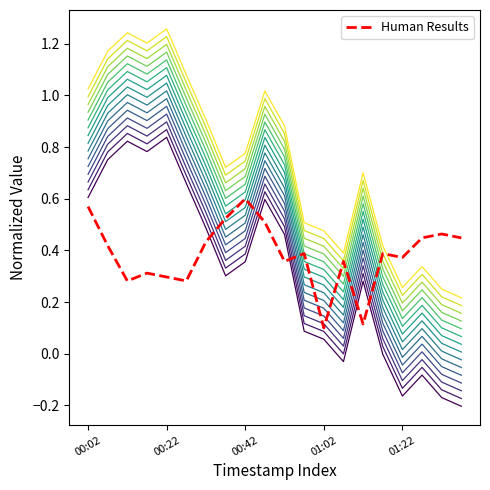

Count the number of data series in this chart.

16